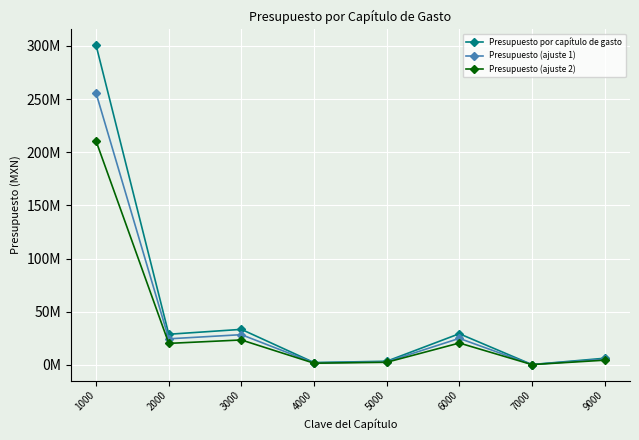

True or false: Presupuesto (ajuste 2) and Presupuesto (ajuste 1) cross at least once.

False